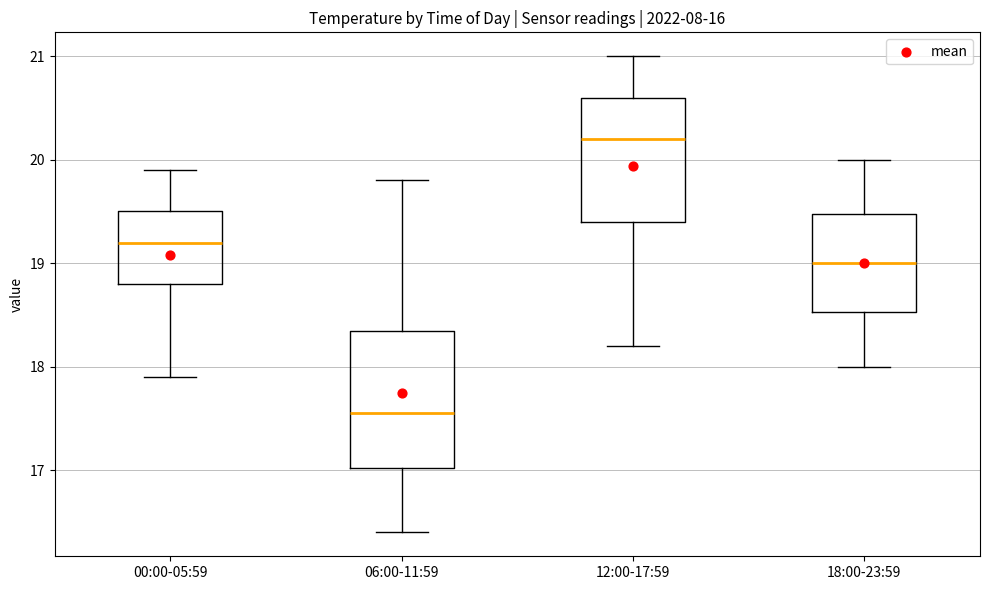

Which box has the lowest median line?

06:00-11:59